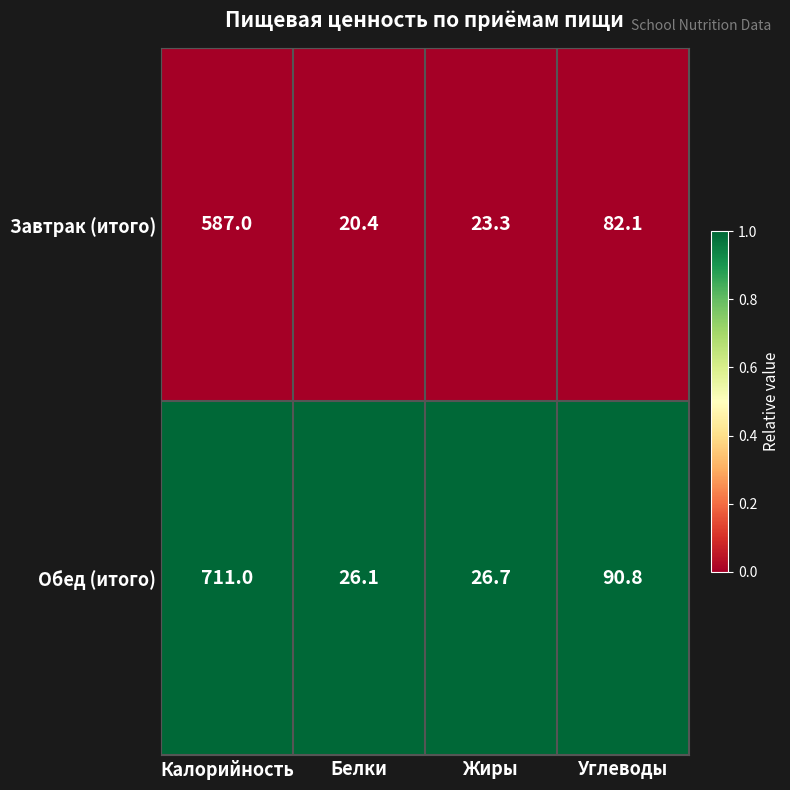

What is the difference between the Обед (итого) values at Белки and Углеводы?

64.7